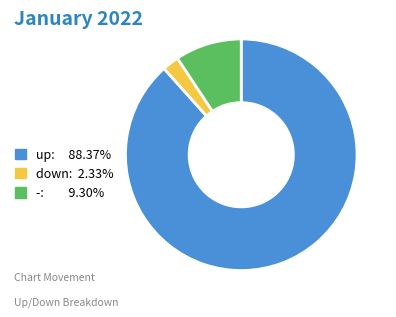

Approximately how many times larger is the value at - compared to down?

4.0